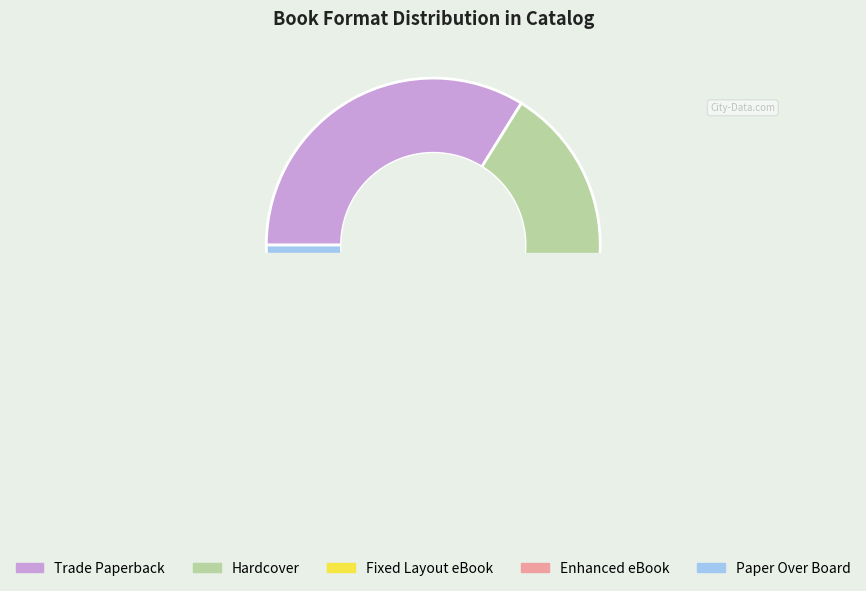

What is the smallest slice in the pie chart?

Enhanced eBook